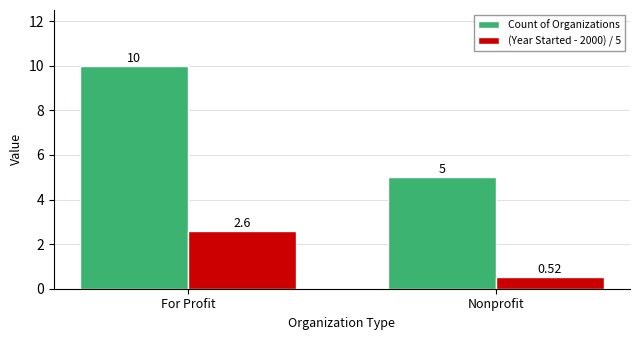

Between For Profit and Nonprofit, which series saw the biggest shift?

Count of Organizations